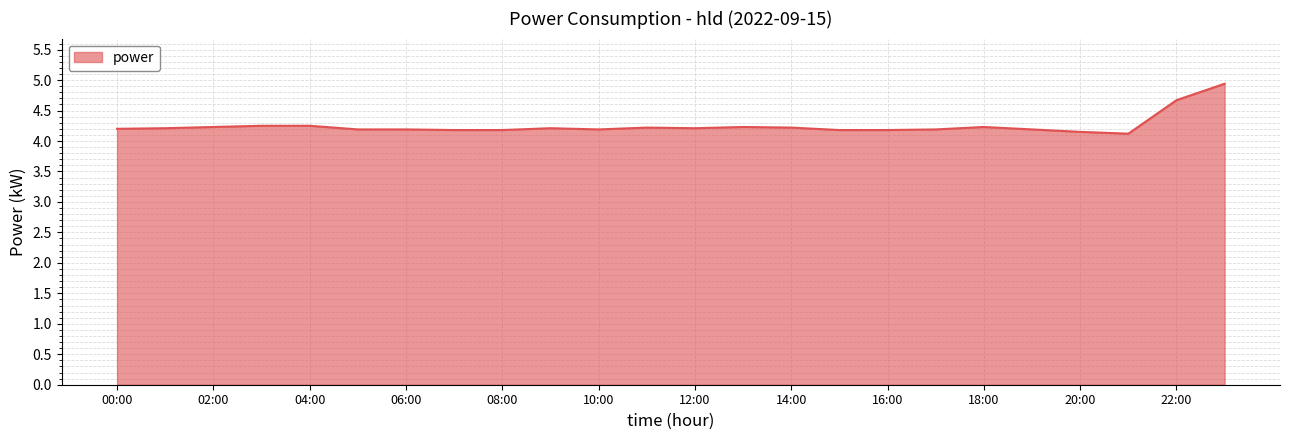

What is the minimum value shown in the chart?

4.1